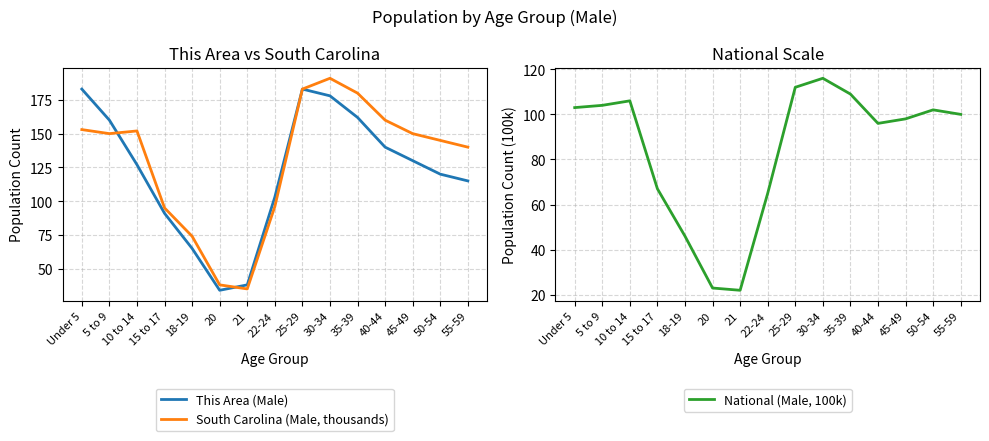

Rank the categories by South Carolina (Male, thousands) value from highest to lowest.

30-34, 25-29, 35-39, 40-44, Under 5, 10 to 14, 5 to 9, 45-49, 50-54, 55-59, 22-24, 15 to 17, 18-19, 20, 21